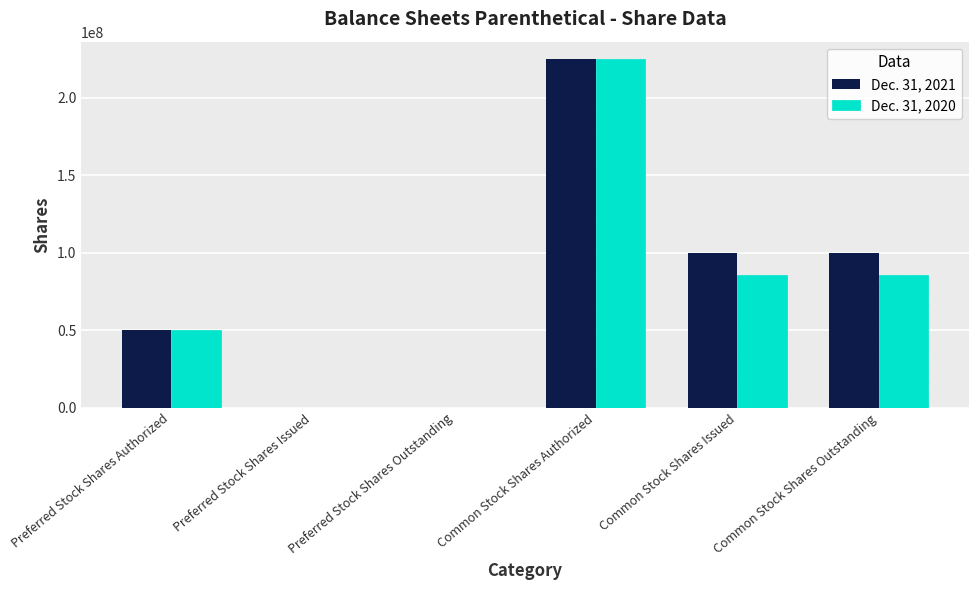

Count the number of categories in the chart.

6